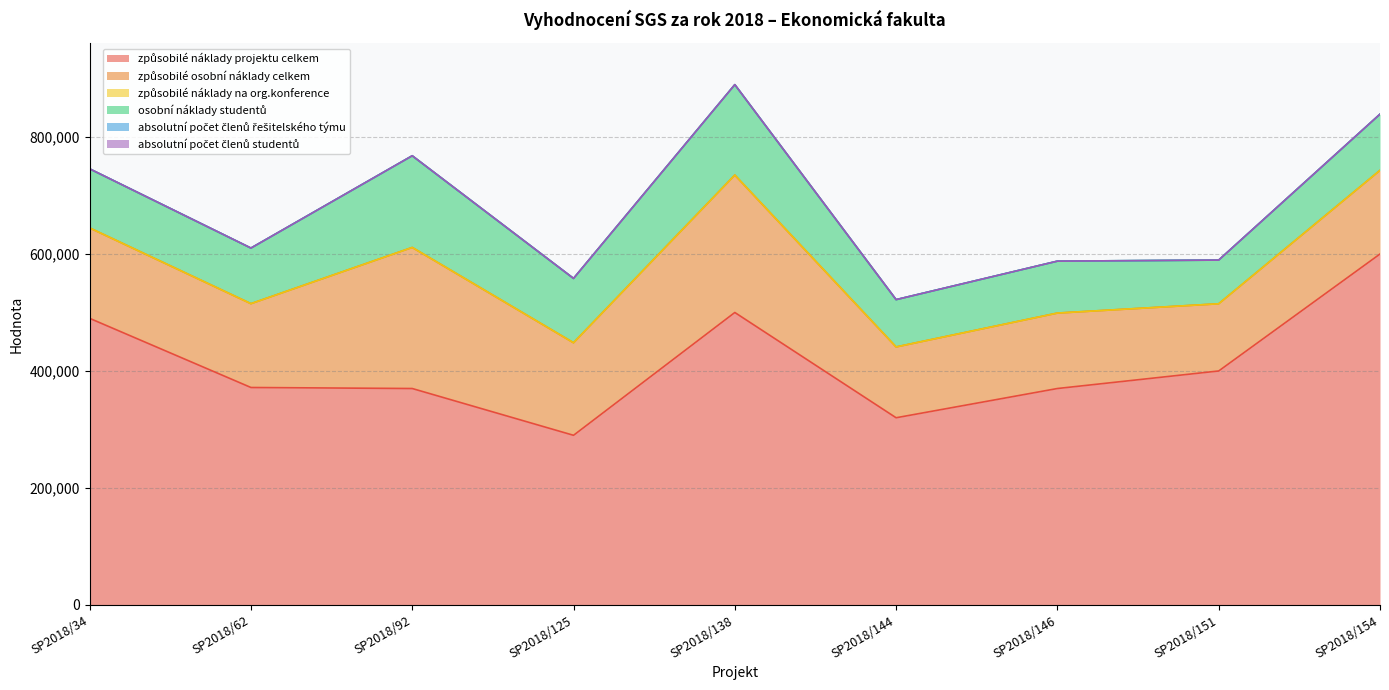

How many values in the způsobilé náklady projektu celkem series are below 371750?

4